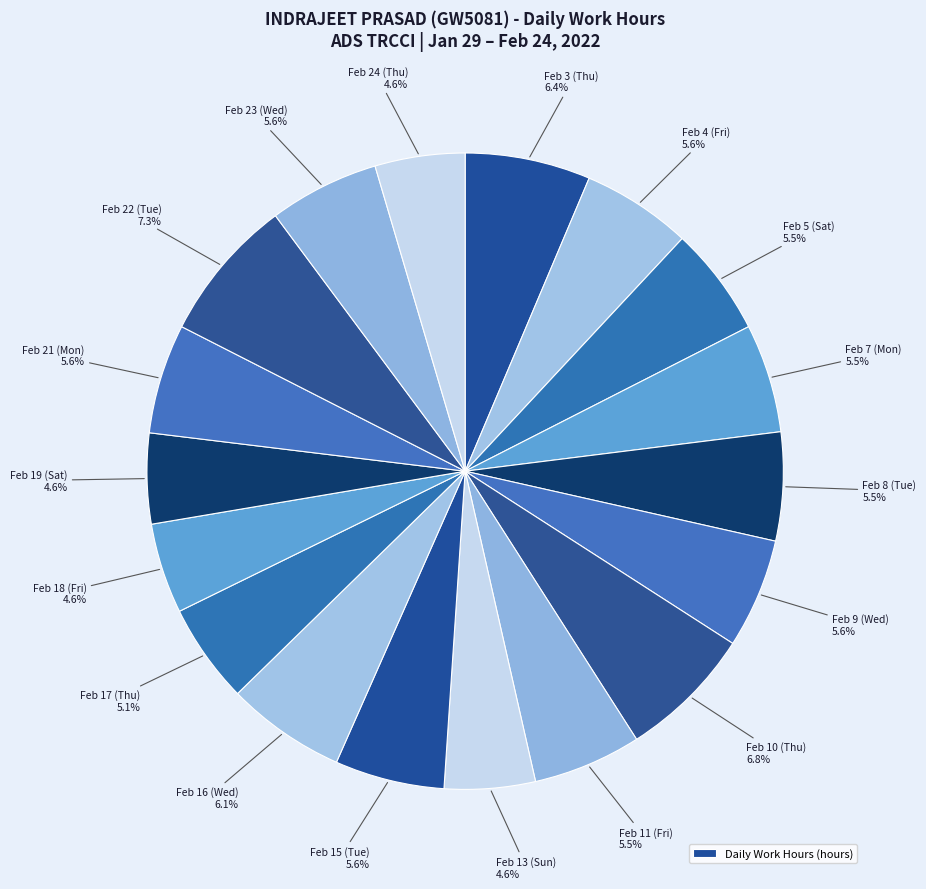

Count the number of slices in the pie.

18